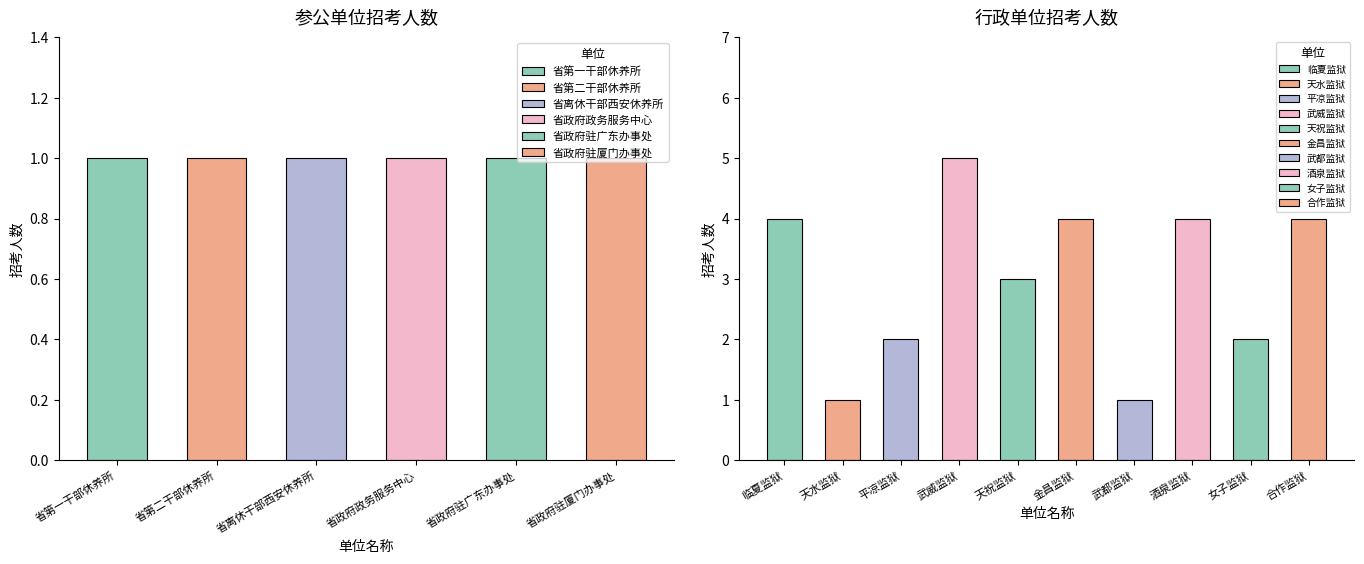

What position from the left is 平凉监狱?

9